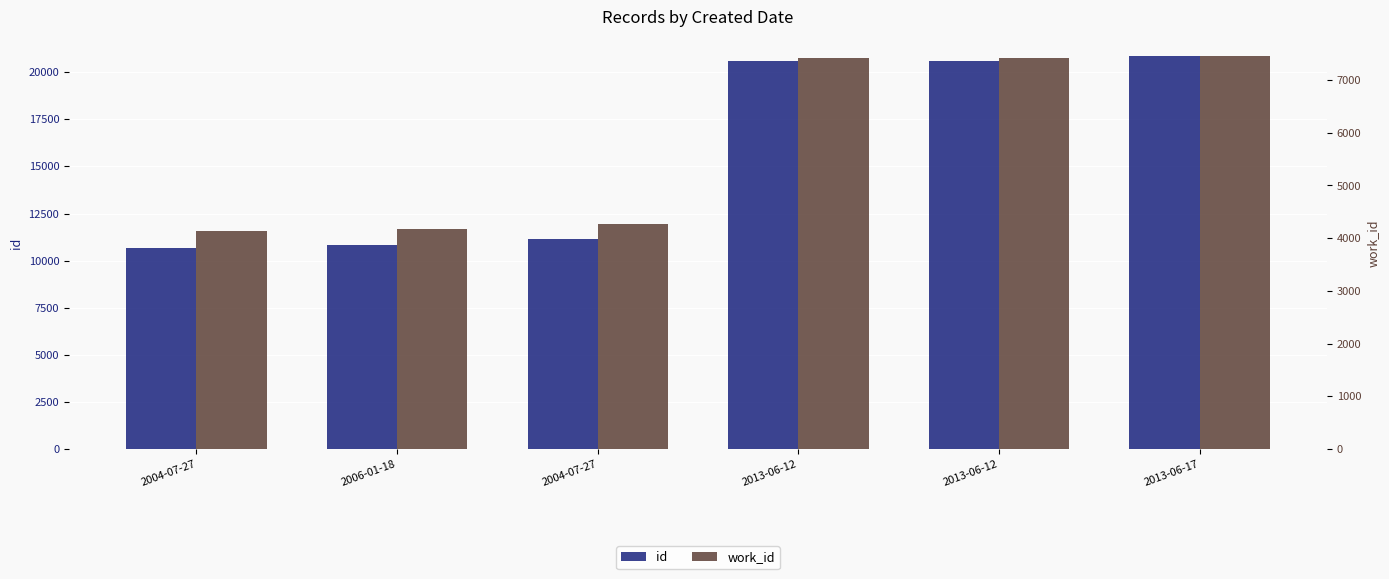

What is the label of the 4th bar from the right?

2004-07-27